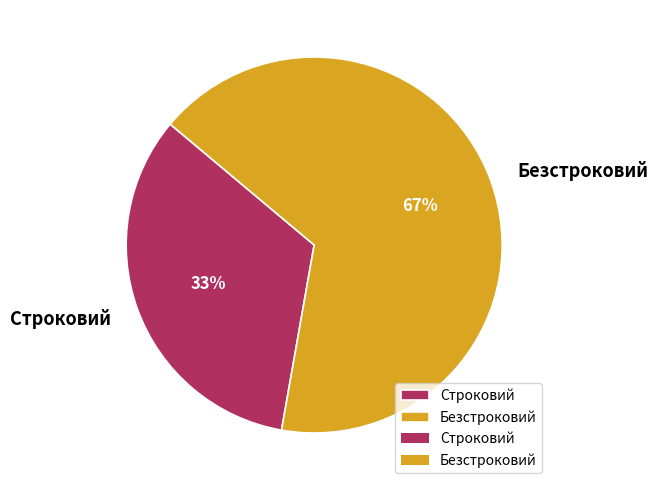

How many slices are in this pie chart?

2